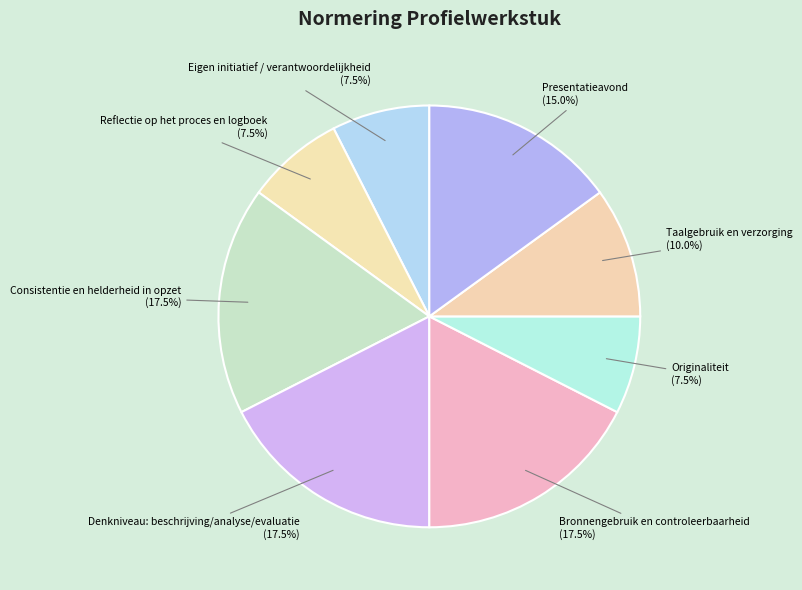

Between Consistentie en helderheid in opzet and Reflectie op het proces en logboek, which is larger?

Consistentie en helderheid in opzet